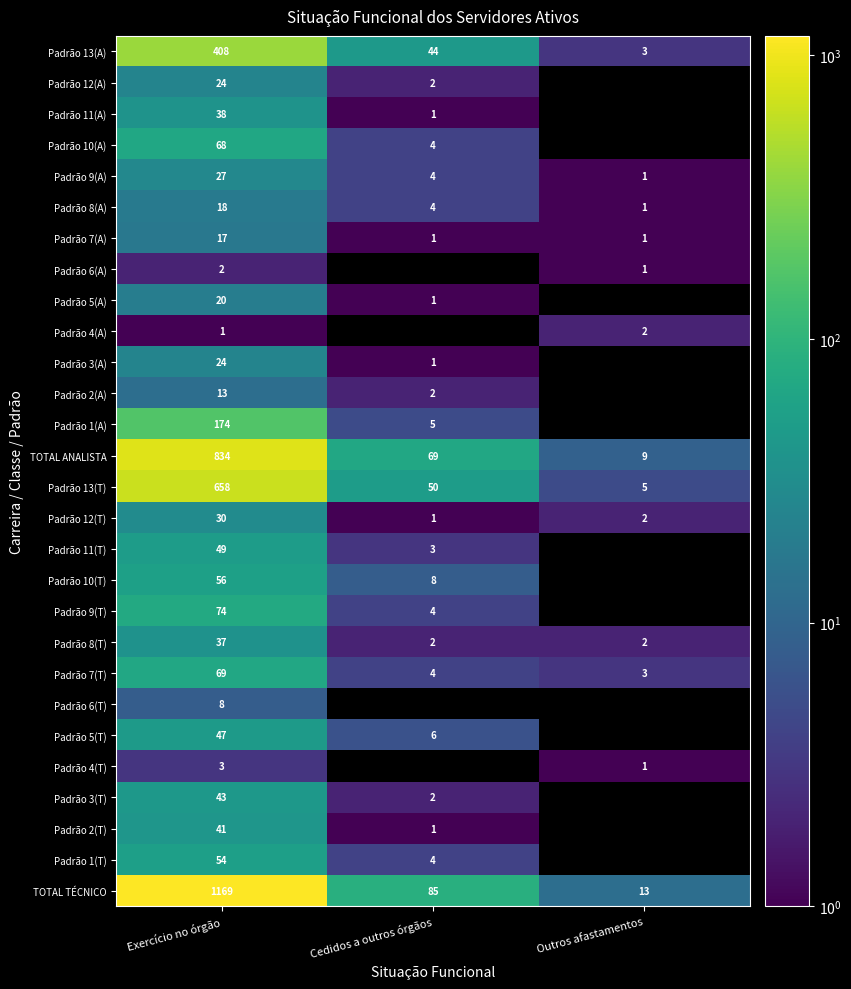

What is the maximum value for Padrão 13(A)?

408